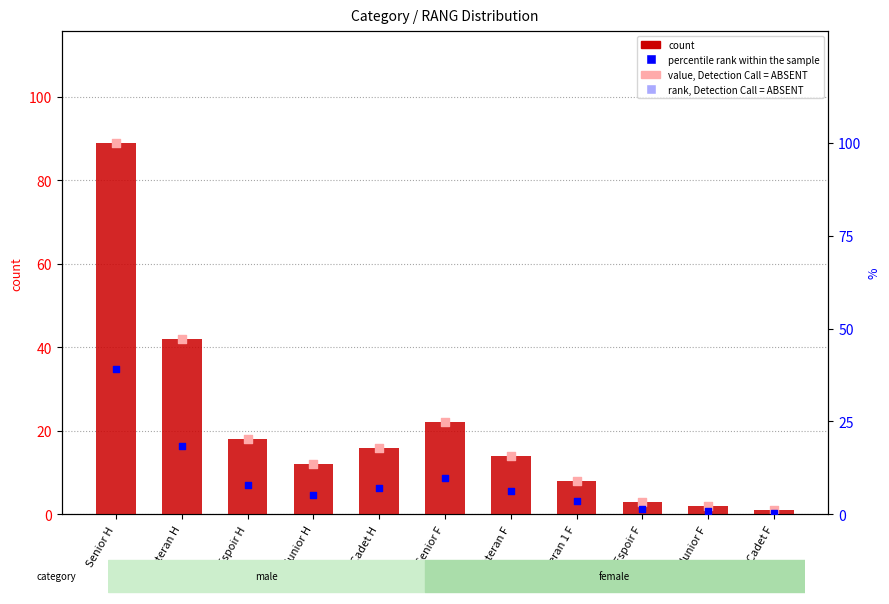

Which series reaches the maximum Y coordinate?

count